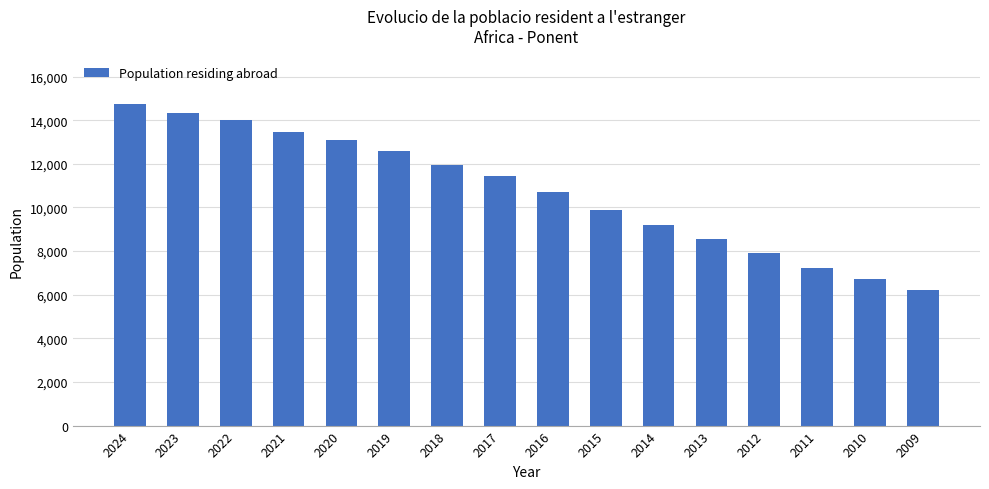

Is it true that the value at 2023 is 14311?

True